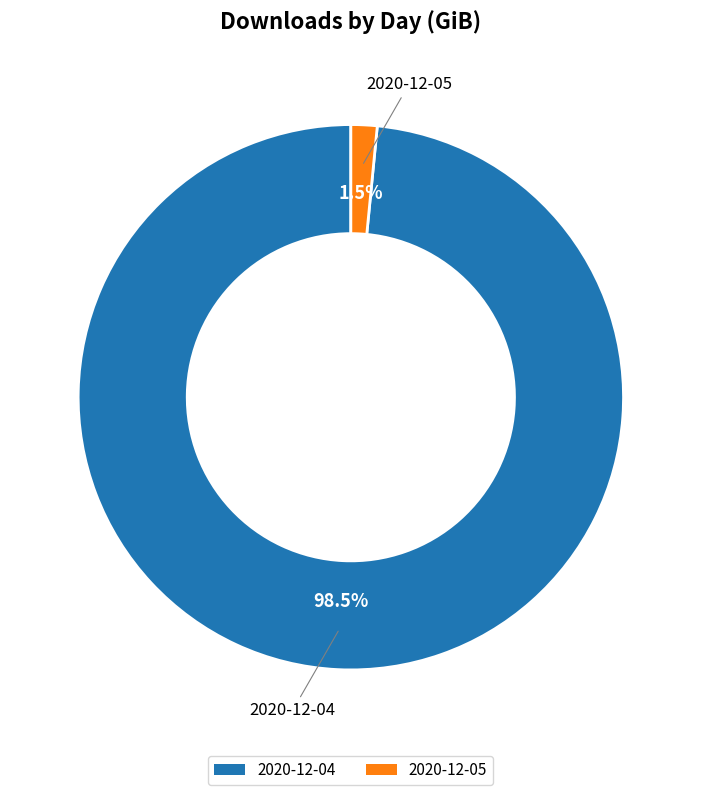

Which category accounts for the majority?

2020-12-04